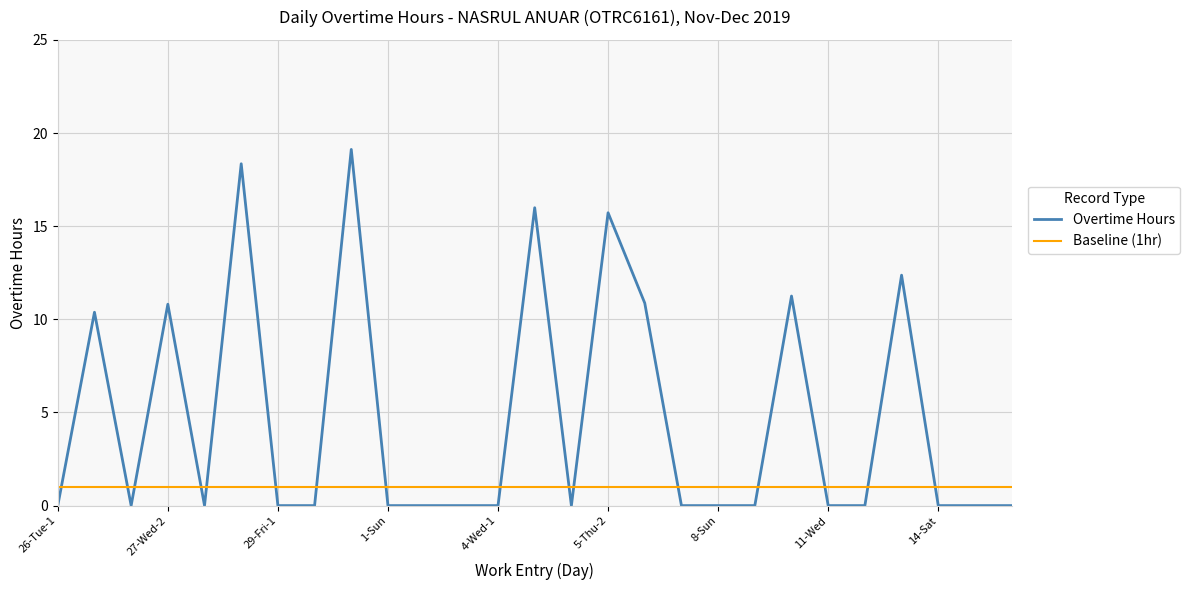

Which series has the largest total across all categories?

Overtime Hours